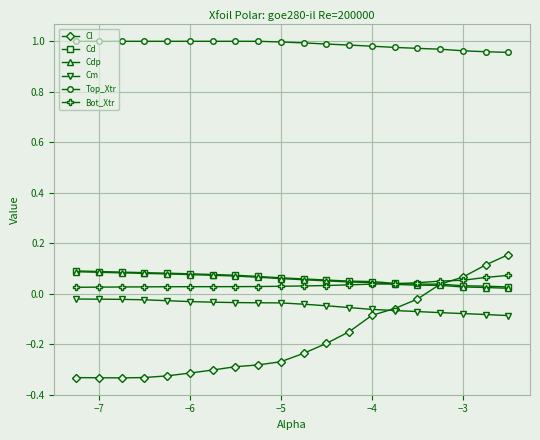

Which series has the widest spread of values?

Cl